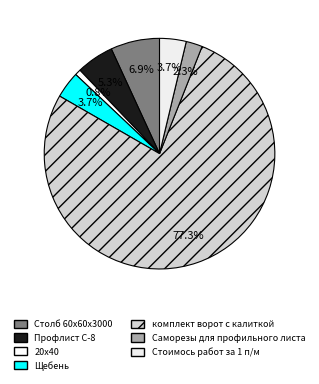

Rank the categories by value from highest to lowest.

комплект ворот с калиткой, Столб 60х60х3000, Профлист С-8, Щебень, Стоимось работ за 1 п/м, Саморезы для профильного листа, 20х40